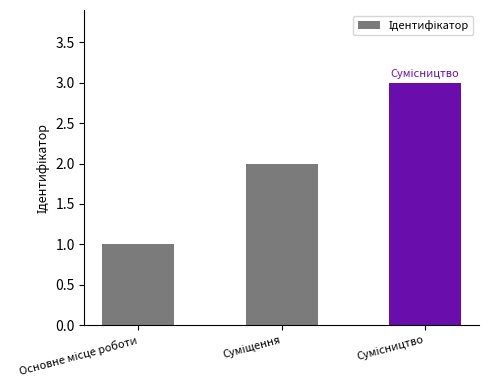

What is the value of the 3rd bar from the left?

3